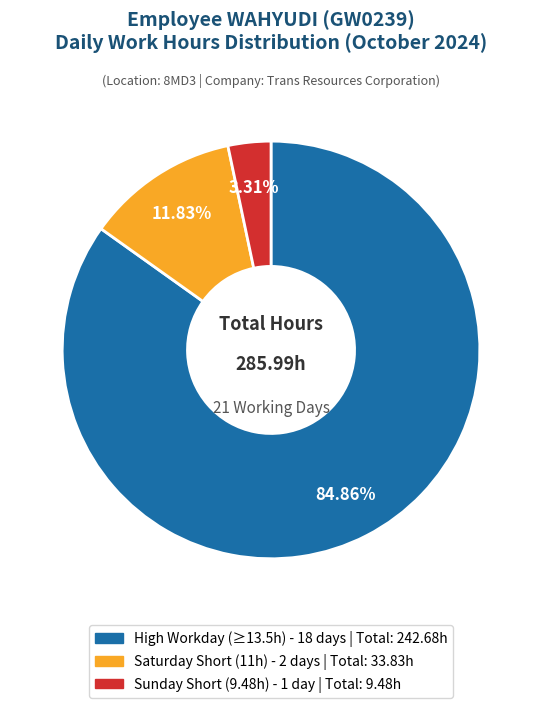

Is there a majority slice in this chart?

Yes